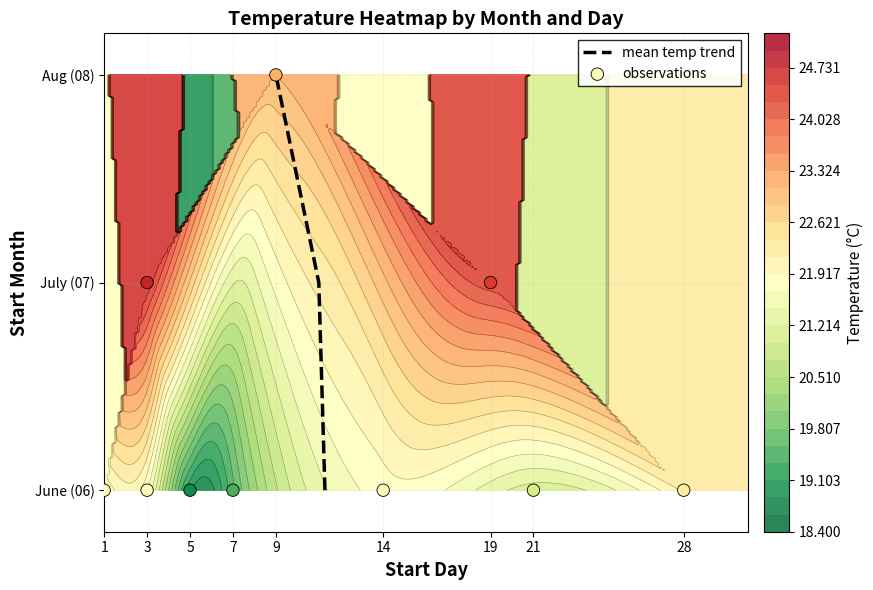

The value of 06 at 03 is 14.4. True or false?

False